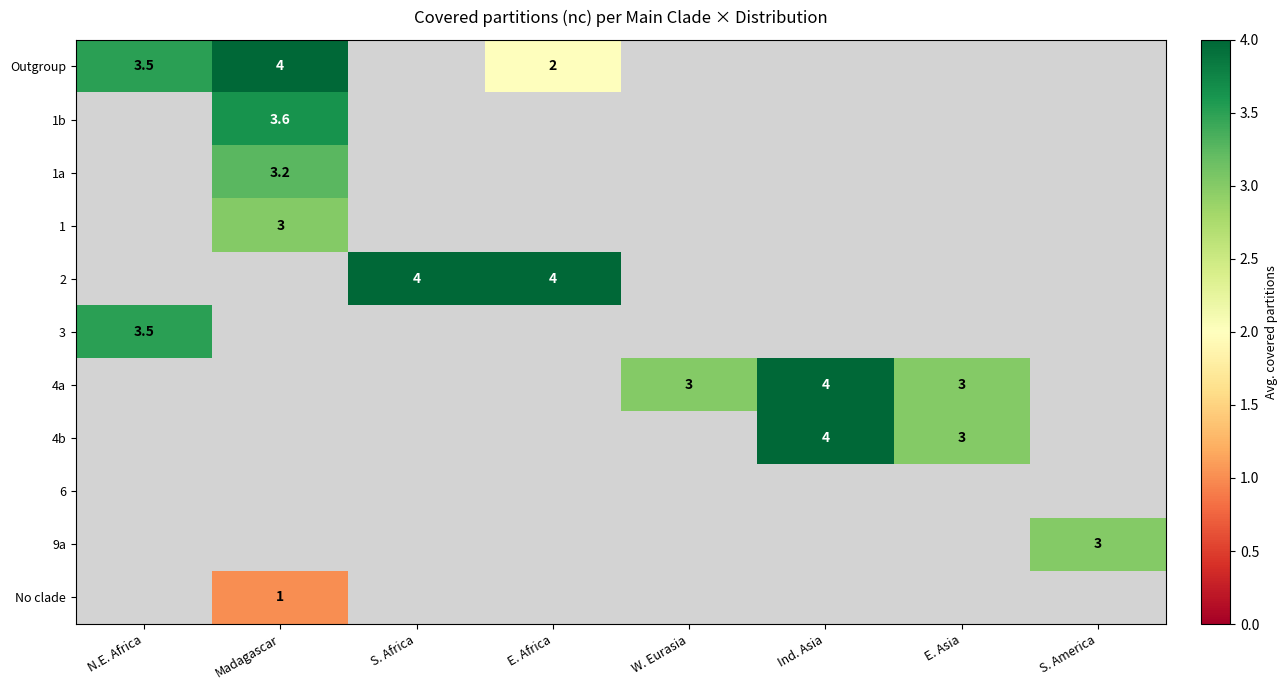

At which category does the chart reach its minimum across all series?

Madagascar